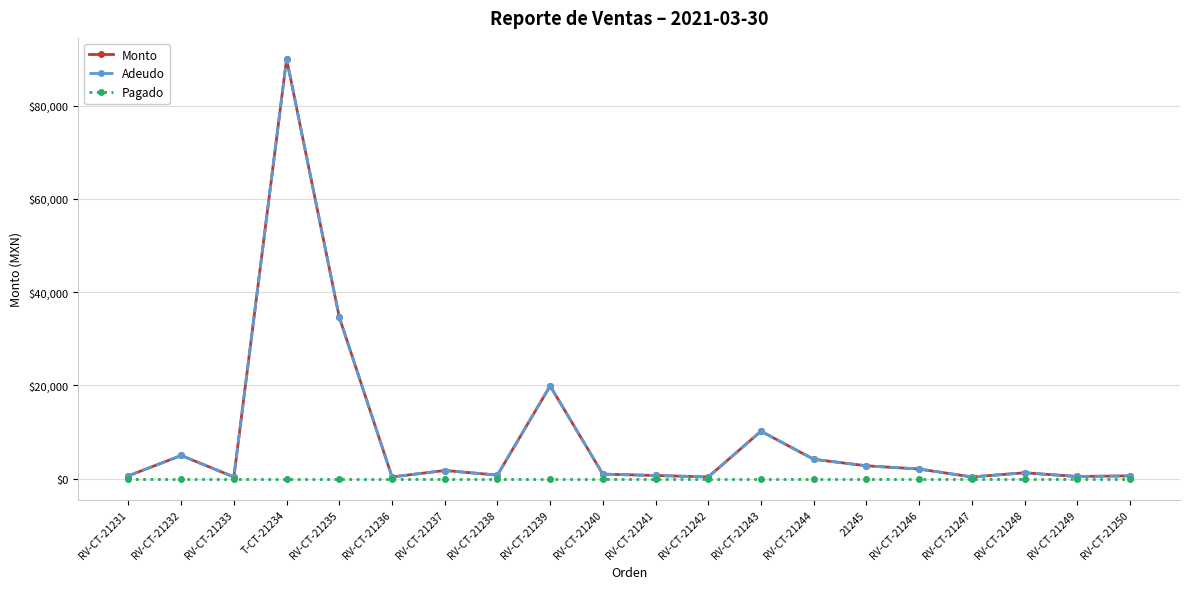

Reading left to right, what are all the values shown in this chart?

Monto: RV-CT-21231=649.0	RV-CT-21232=5000.0	RV-CT-21233=400.0	T-CT-21234=90000.0	RV-CT-21235=34621.0	RV-CT-21236=400.0	RV-CT-21237=1780.0	RV-CT-21238=800.0	RV-CT-21239=19900.0	RV-CT-21240=1000.0	RV-CT-21241=715.0	RV-CT-21242=400.0	RV-CT-21243=10204.0	RV-CT-21244=4188.0	21245=2790.4	RV-CT-21246=2100.0	RV-CT-21247=400.0	RV-CT-21248=1290.0	RV-CT-21249=500.0	RV-CT-21250=630.0
Adeudo: RV-CT-21231=649.0	RV-CT-21232=5000.0	RV-CT-21233=400.0	T-CT-21234=90000.0	RV-CT-21235=34621.0	RV-CT-21236=400.0	RV-CT-21237=1780.0	RV-CT-21238=800.0	RV-CT-21239=19900.0	RV-CT-21240=1000.0	RV-CT-21241=715.0	RV-CT-21242=400.0	RV-CT-21243=10204.0	RV-CT-21244=4188.0	21245=2790.4	RV-CT-21246=2100.0	RV-CT-21247=400.0	RV-CT-21248=1290.0	RV-CT-21249=500.0	RV-CT-21250=630.0
Pagado: RV-CT-21231=0.0	RV-CT-21232=0.0	RV-CT-21233=0.0	T-CT-21234=0.0	RV-CT-21235=0.0	RV-CT-21236=0.0	RV-CT-21237=0.0	RV-CT-21238=0.0	RV-CT-21239=0.0	RV-CT-21240=0.0	RV-CT-21241=0.0	RV-CT-21242=0.0	RV-CT-21243=0.0	RV-CT-21244=0.0	21245=0.0	RV-CT-21246=0.0	RV-CT-21247=0.0	RV-CT-21248=0.0	RV-CT-21249=0.0	RV-CT-21250=0.0